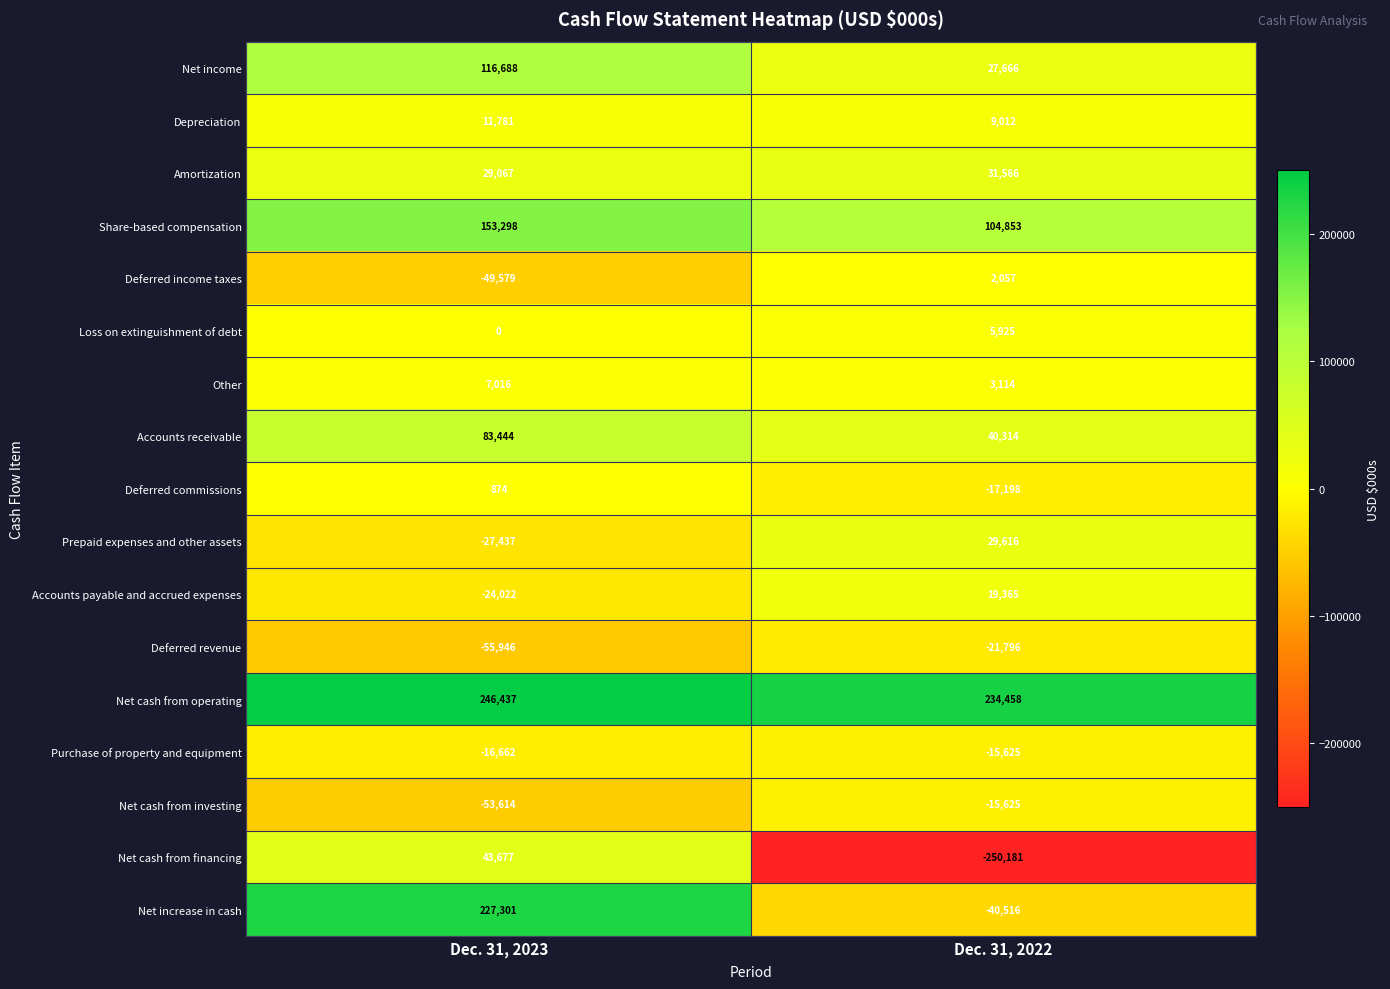

Between Dec. 31, 2023 and Dec. 31, 2022, which series saw the biggest shift?

Net cash from financing